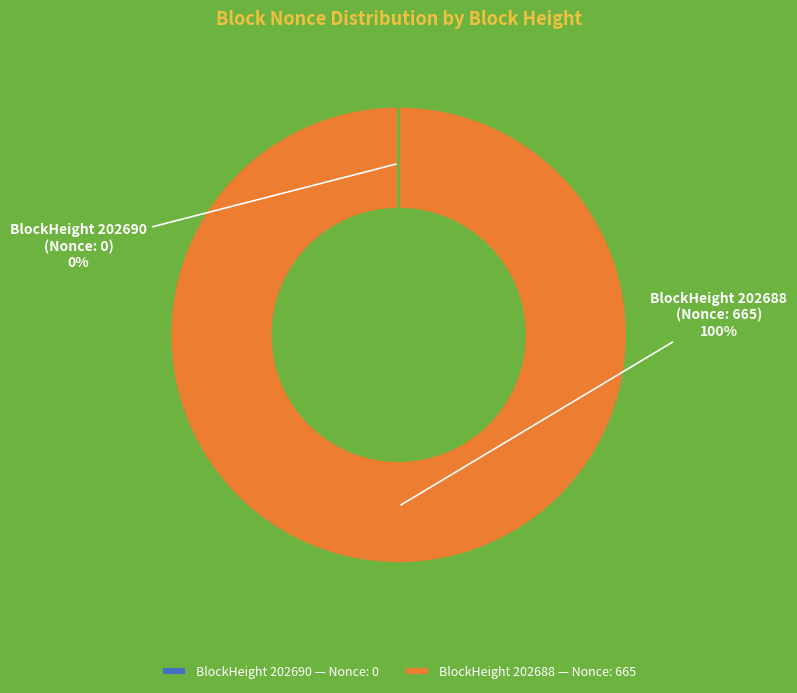

True or false: BlockHeight 202688 (Nonce: 665) accounts for 100% of the total.

True